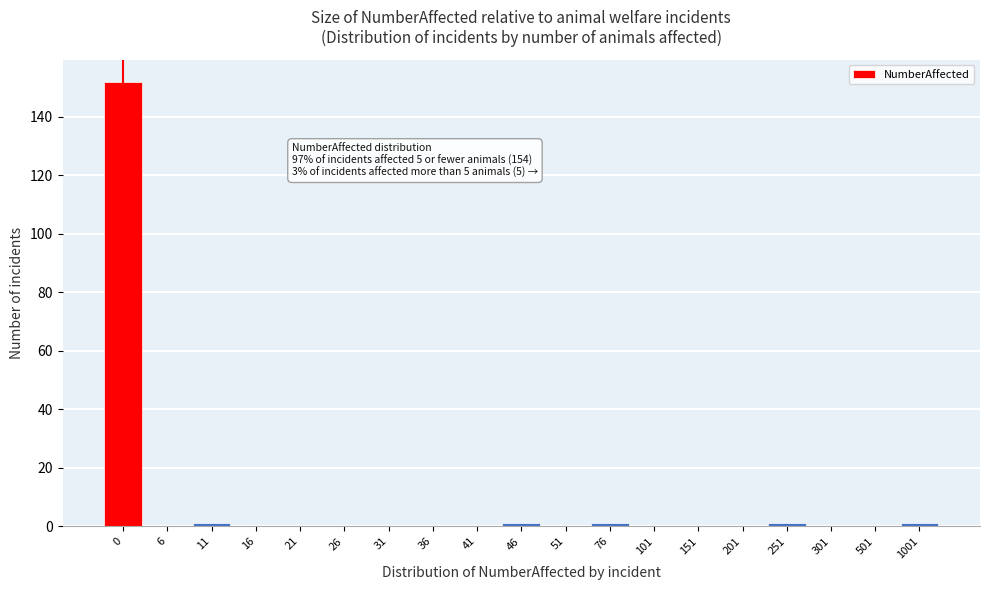

Reading right to left, what are all the values shown in this chart?

1001=1	501=0	301=0	251=1	201=0	151=0	101=0	76=1	51=0	46=1	41=0	36=0	31=0	26=0	21=0	16=0	11=1	6=0	0=152